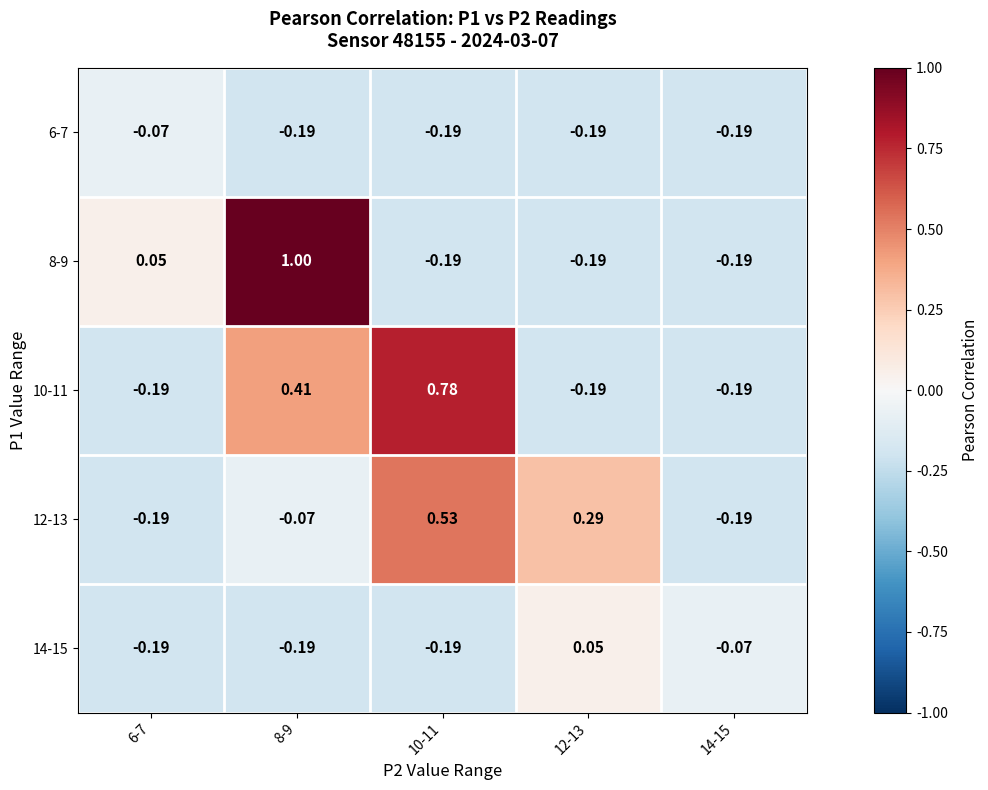

Is the value of 10-11 at 6-7 greater than the value of 8-9 at 6-7?

No